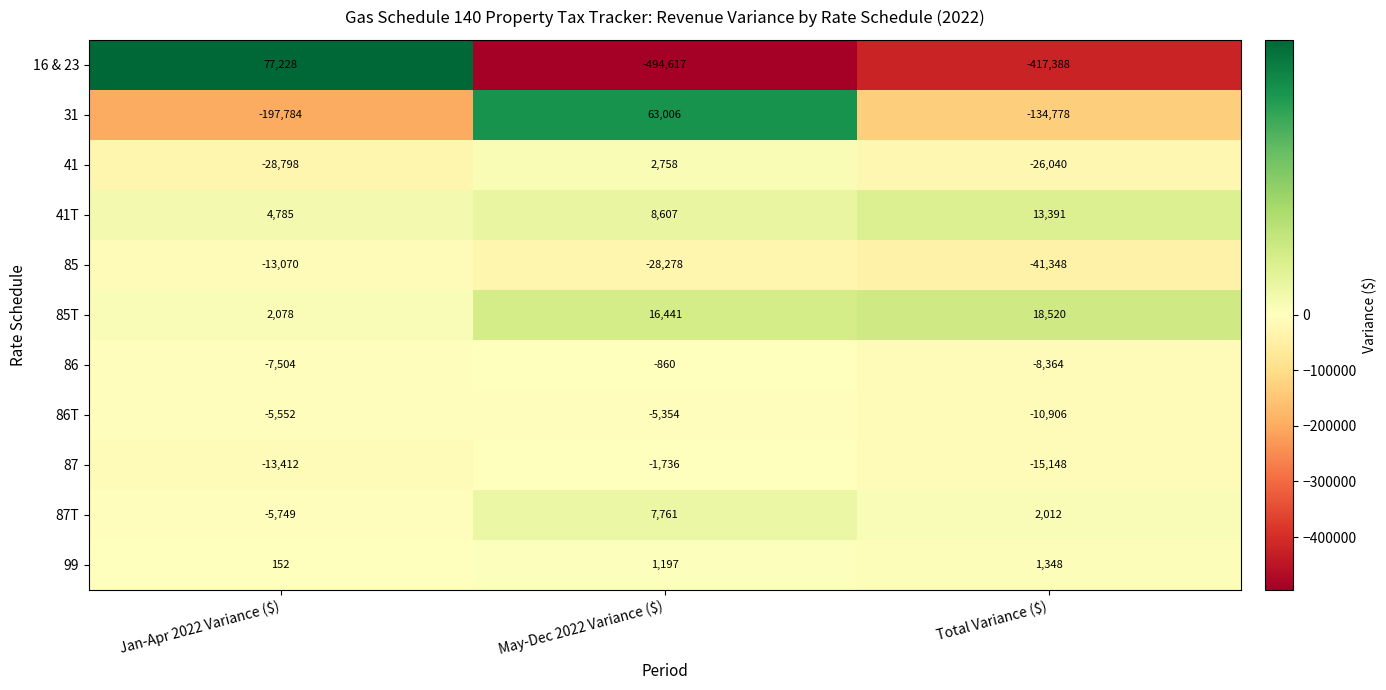

What is the total value across all series at May-Dec 2022 Variance ($)?

-431075